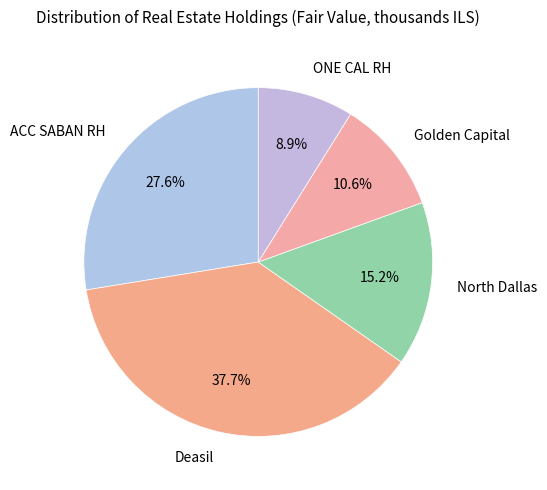

Approximately how many times larger is the value at Golden Capital compared to North Dallas?

0.7